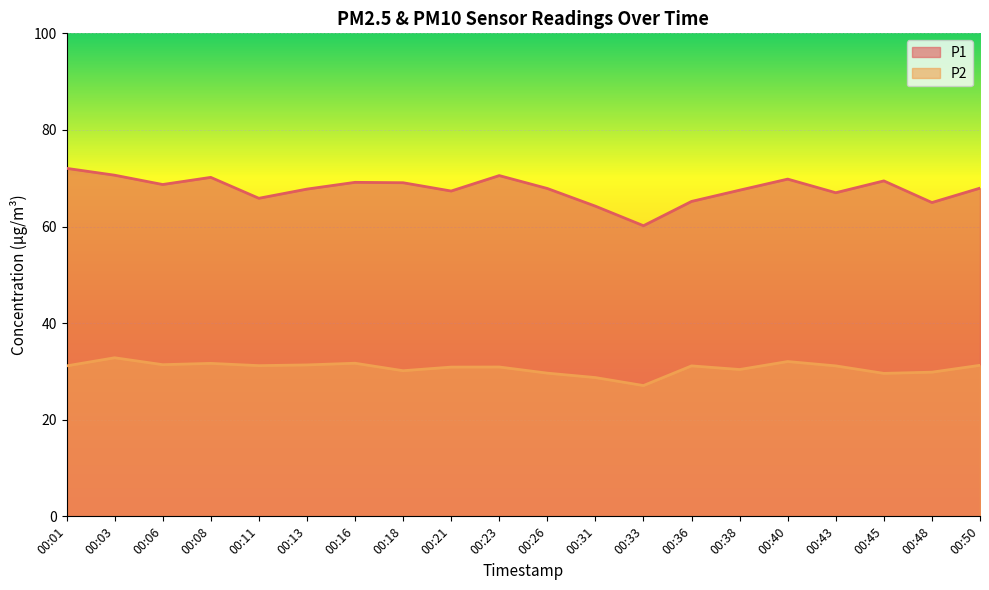

Where is the first local minimum for P2?

00:06